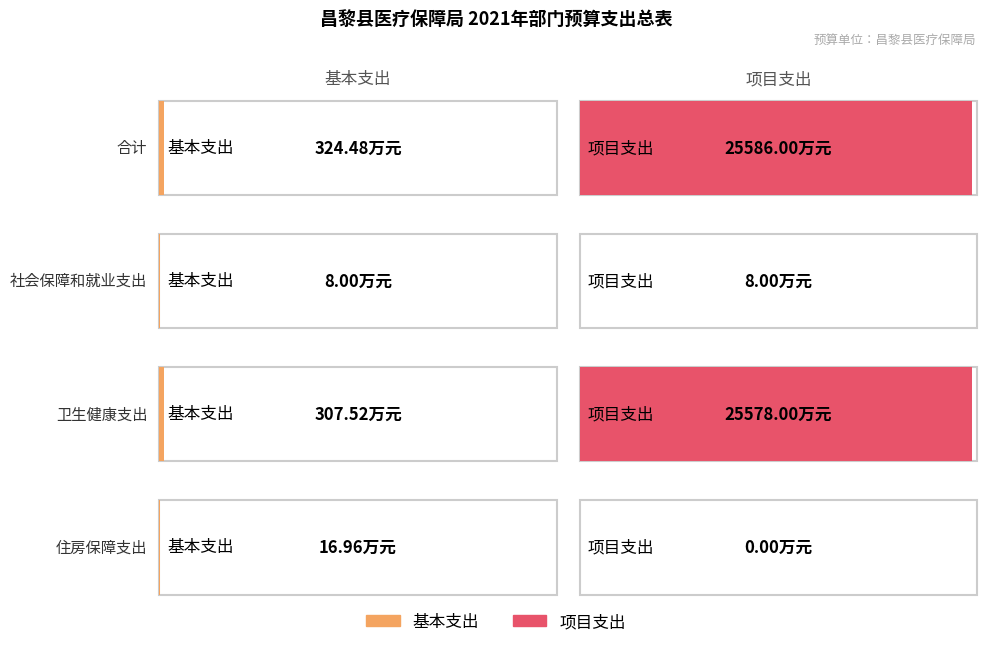

Where does the 项目支出 series first go above 25578?

合计